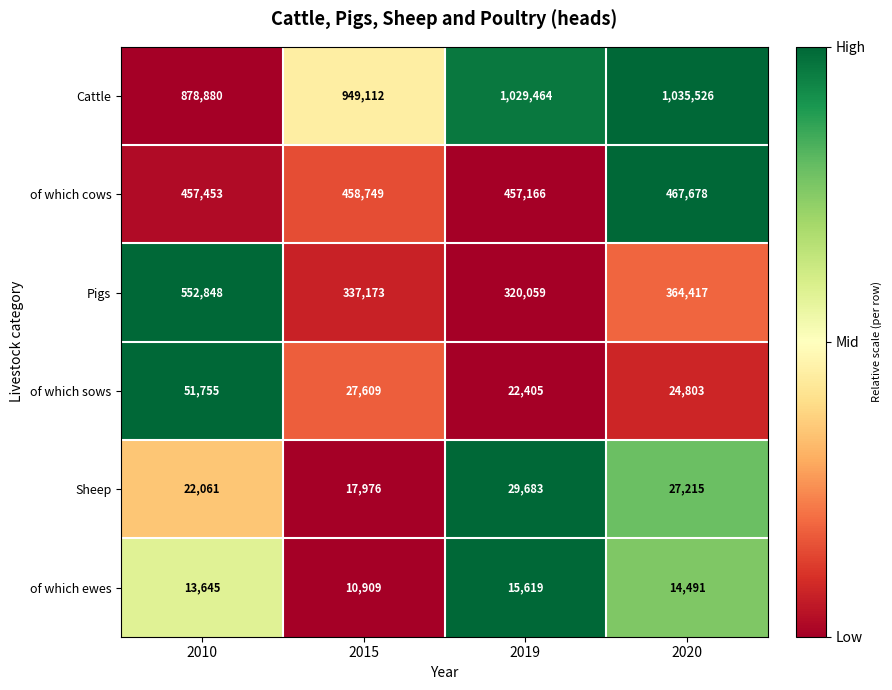

What is the difference between the Cattle values at 2010 and 2015?

70232